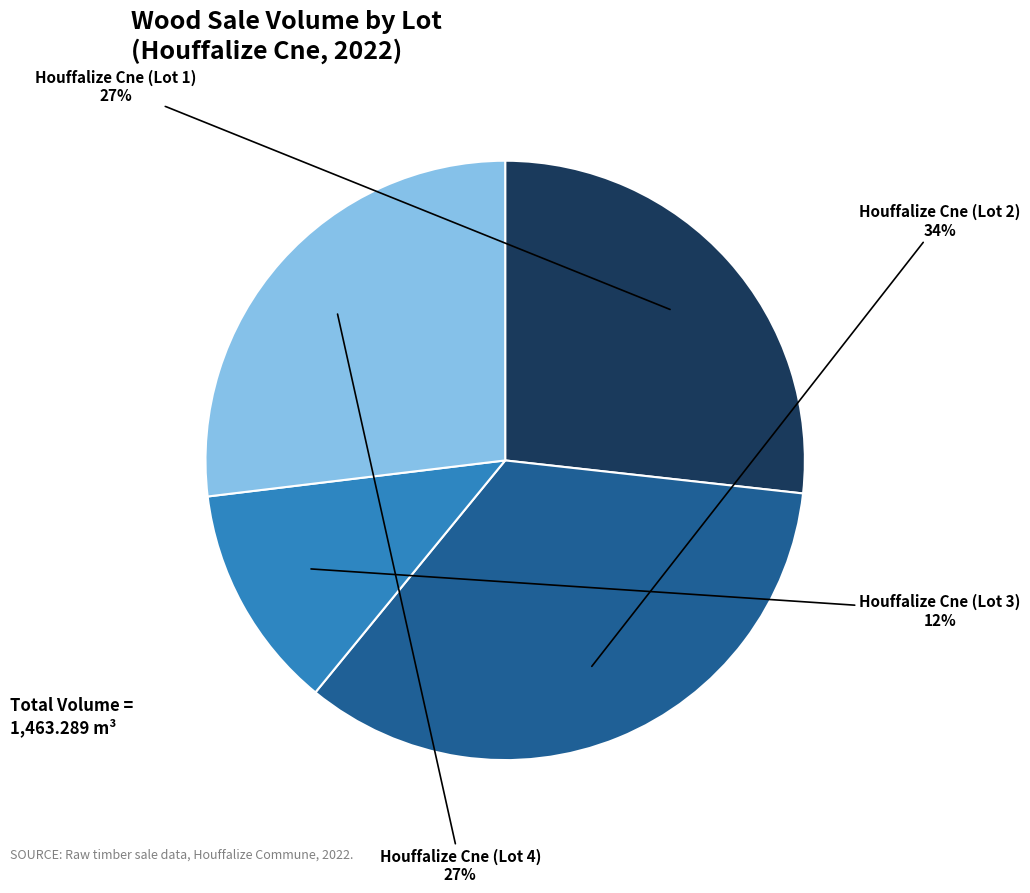

To the nearest percent, what is the difference between the largest and smallest slice percentages?

22%